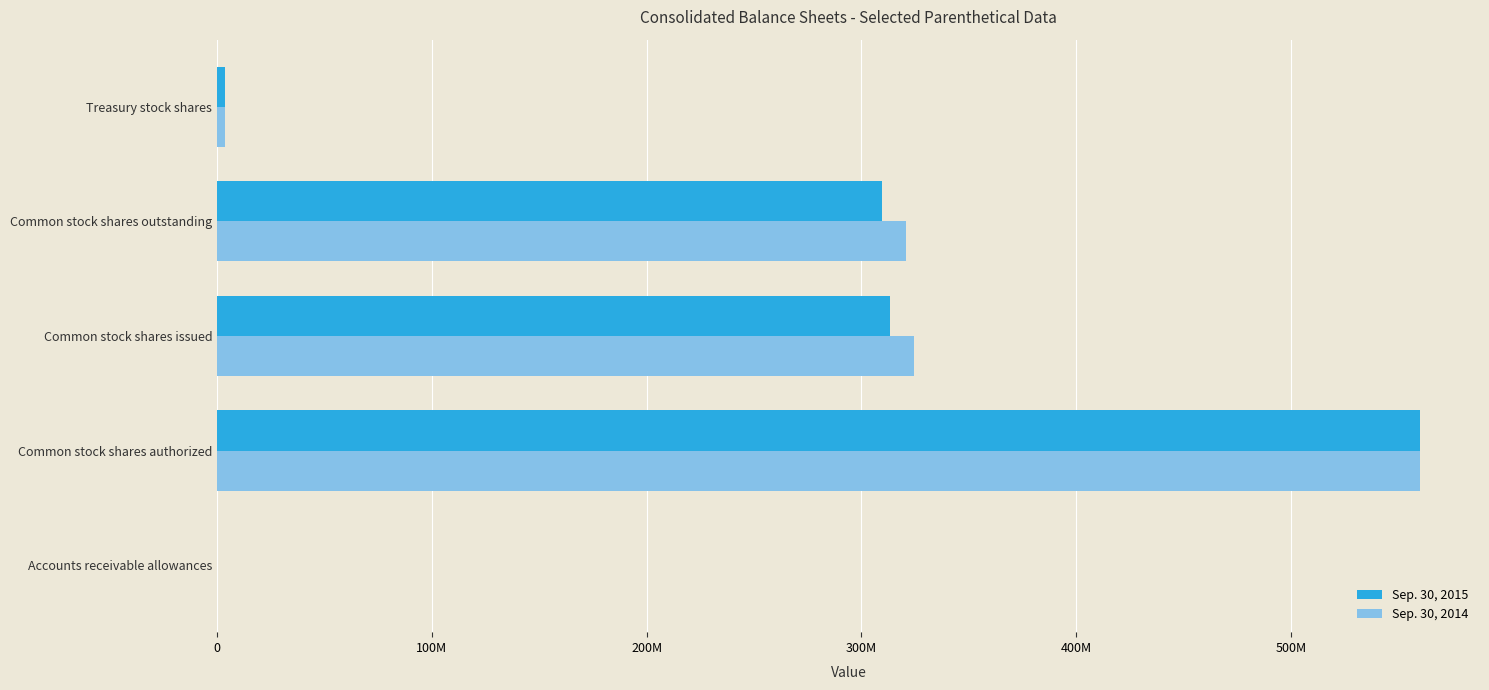

What is the lowest value of the Sep. 30, 2015 series?

9184